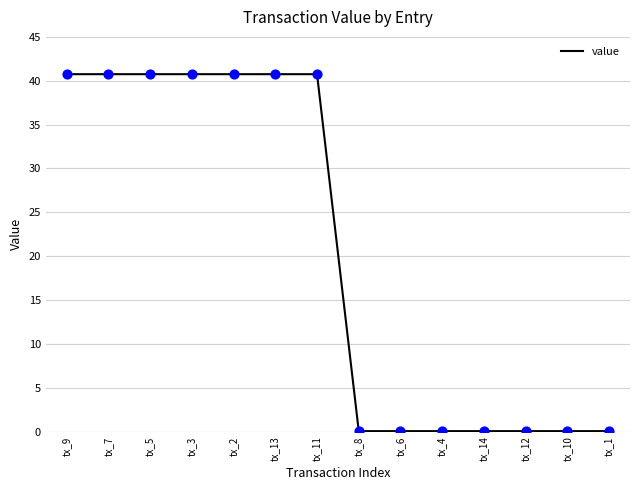

Approximately how many times larger is the value at tx_9 compared to tx_2?

1.0